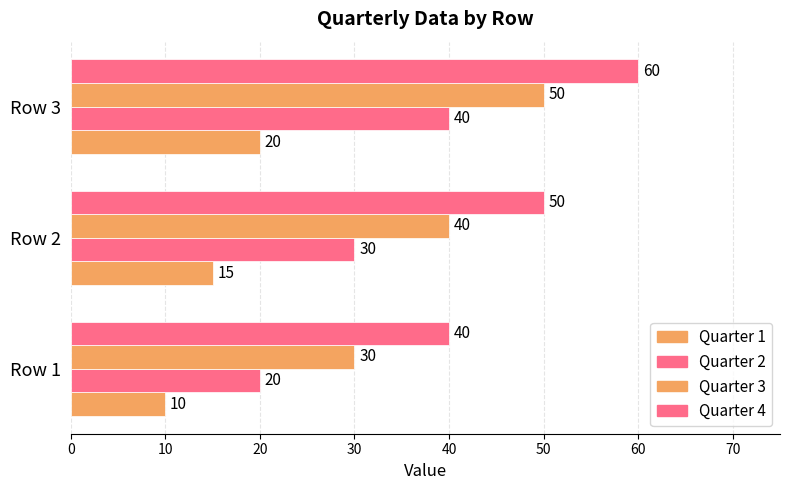

How many data points in Quarter 3 are less than 40?

1